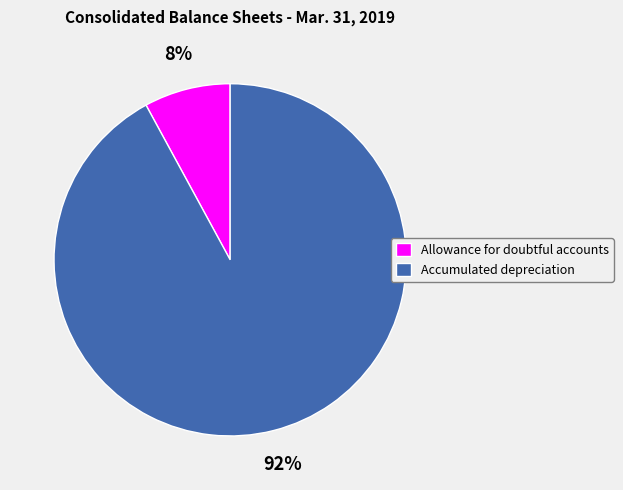

To the nearest percent, what is the average slice percentage?

50%